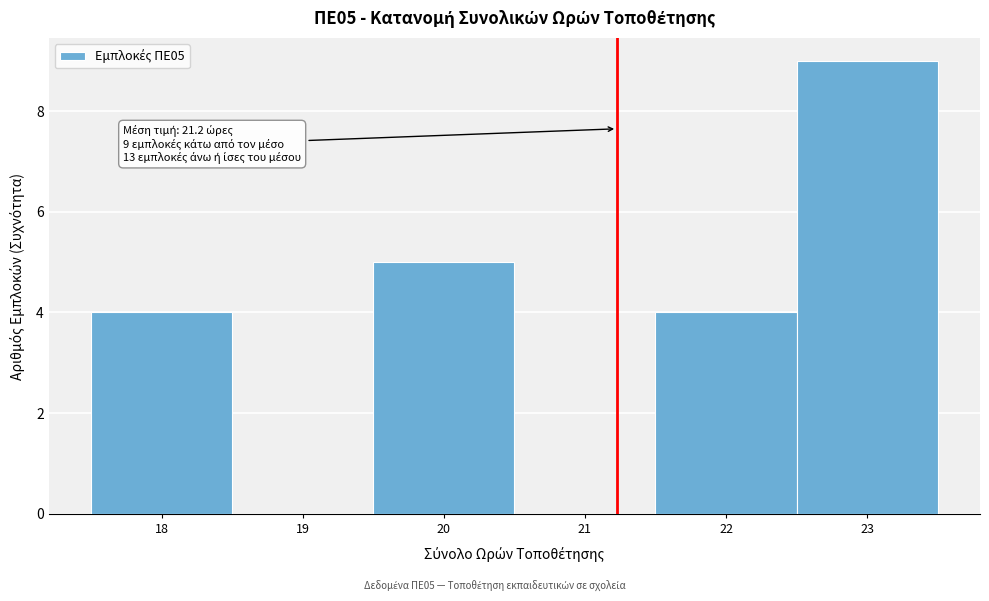

Over which range of the x-axis is the bar tallest?

22.5 to 23.5